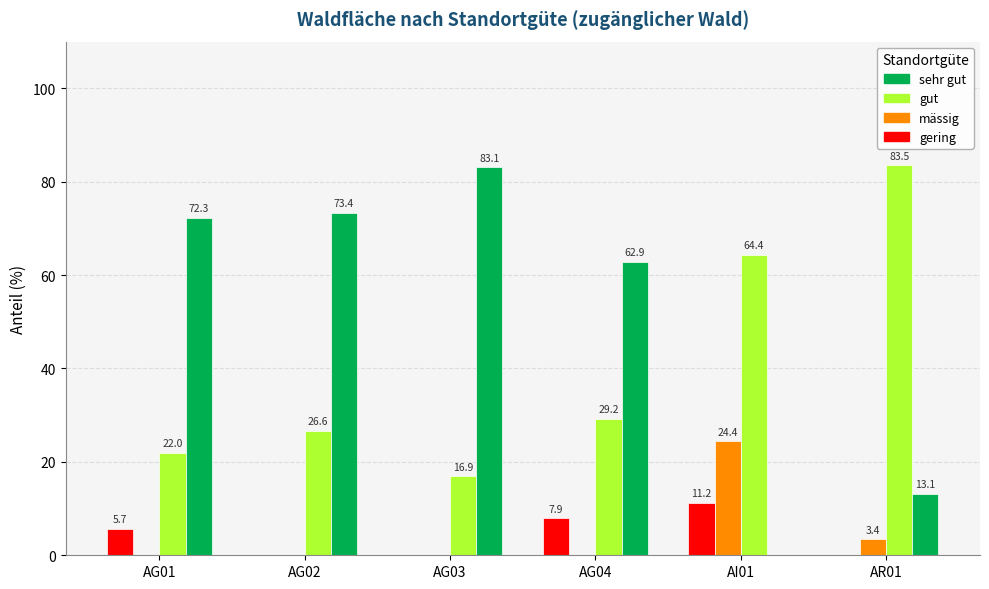

What is the greatest value displayed?

83.5